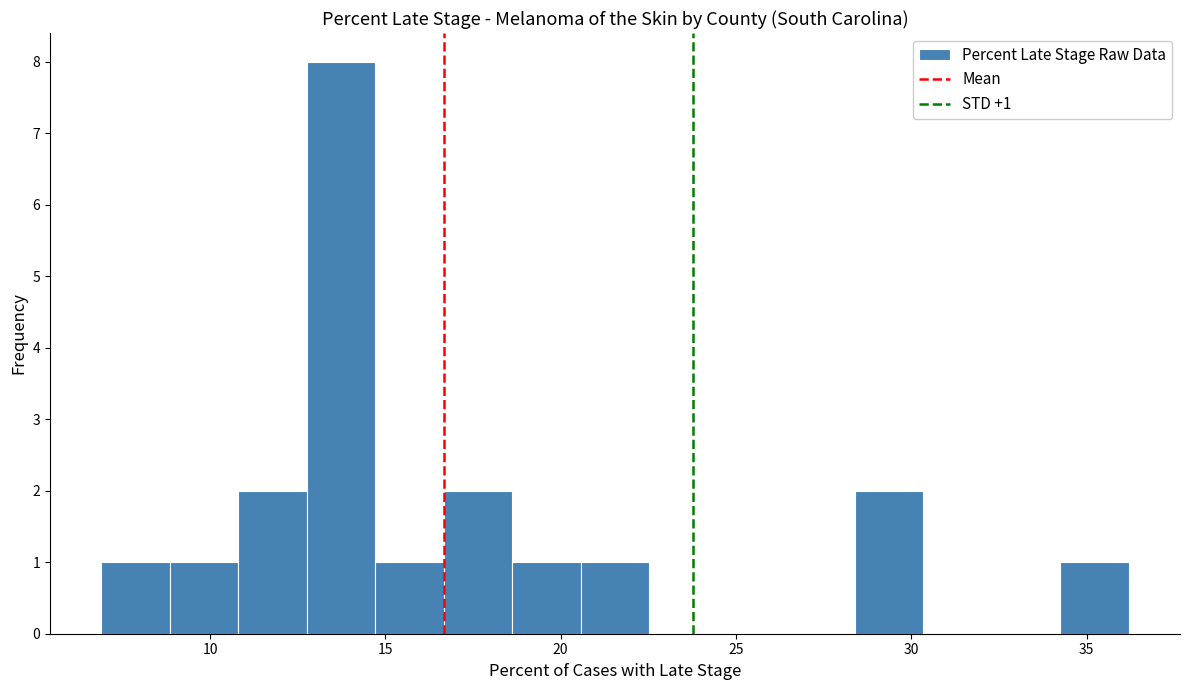

Read against the x-axis, roughly where is the centre of the tallest bar?

13.5